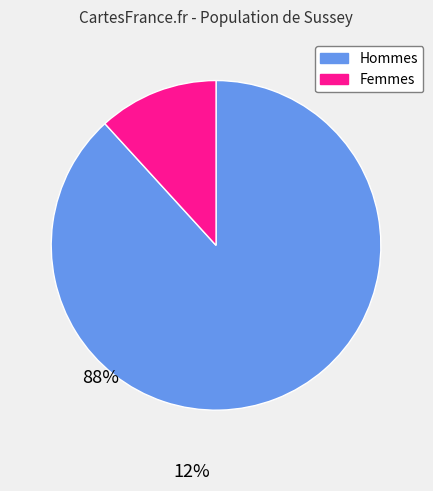

Rank the categories by value from highest to lowest.

Hommes, Femmes